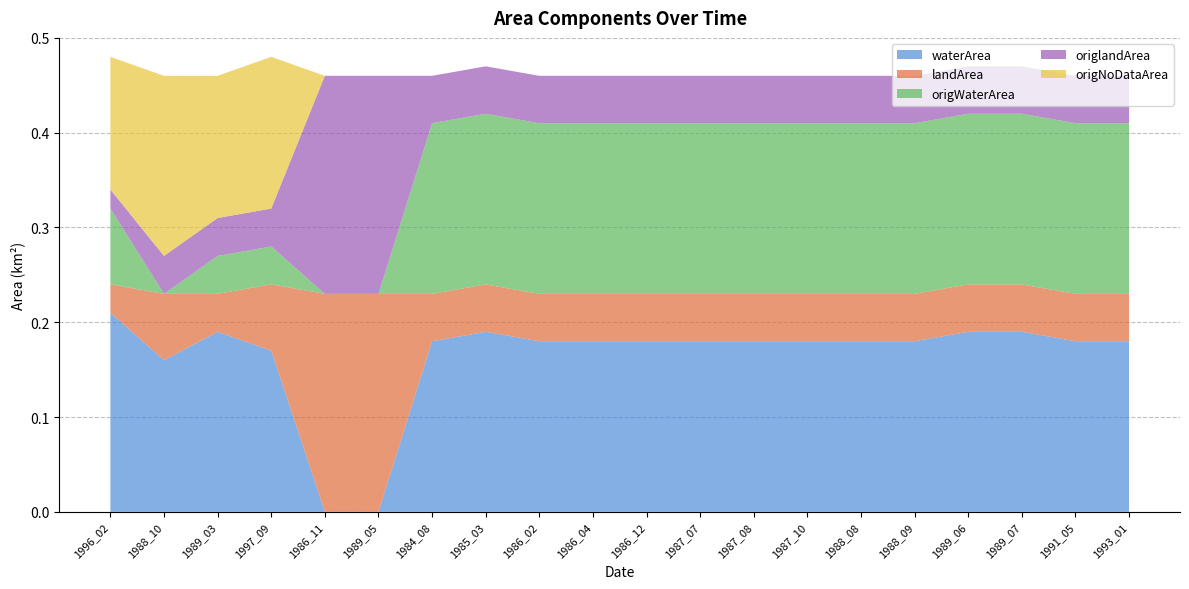

Reading left to right, extract all data points from this chart.

waterArea: 1996_02=0.2	1988_10=0.2	1989_03=0.2	1997_09=0.2	1986_11=0.0	1989_05=0.0	1984_08=0.2	1985_03=0.2	1986_02=0.2	1986_04=0.2	1986_12=0.2	1987_07=0.2	1987_08=0.2	1987_10=0.2	1988_08=0.2	1988_09=0.2	1989_06=0.2	1989_07=0.2	1991_05=0.2	1993_01=0.2
landArea: 1996_02=0.0	1988_10=0.1	1989_03=0.0	1997_09=0.1	1986_11=0.2	1989_05=0.2	1984_08=0.1	1985_03=0.1	1986_02=0.1	1986_04=0.1	1986_12=0.1	1987_07=0.1	1987_08=0.1	1987_10=0.1	1988_08=0.1	1988_09=0.1	1989_06=0.1	1989_07=0.1	1991_05=0.1	1993_01=0.1
origWaterArea: 1996_02=0.1	1988_10=0.0	1989_03=0.0	1997_09=0.0	1986_11=0.0	1989_05=0.0	1984_08=0.2	1985_03=0.2	1986_02=0.2	1986_04=0.2	1986_12=0.2	1987_07=0.2	1987_08=0.2	1987_10=0.2	1988_08=0.2	1988_09=0.2	1989_06=0.2	1989_07=0.2	1991_05=0.2	1993_01=0.2
origlandArea: 1996_02=0.0	1988_10=0.0	1989_03=0.0	1997_09=0.0	1986_11=0.2	1989_05=0.2	1984_08=0.1	1985_03=0.1	1986_02=0.1	1986_04=0.1	1986_12=0.1	1987_07=0.1	1987_08=0.1	1987_10=0.1	1988_08=0.1	1988_09=0.1	1989_06=0.1	1989_07=0.1	1991_05=0.1	1993_01=0.1
origNoDataArea: 1996_02=0.1	1988_10=0.2	1989_03=0.1	1997_09=0.2	1986_11=0.0	1989_05=0.0	1984_08=0.0	1985_03=0.0	1986_02=0.0	1986_04=0.0	1986_12=0.0	1987_07=0.0	1987_08=0.0	1987_10=0.0	1988_08=0.0	1988_09=0.0	1989_06=0.0	1989_07=0.0	1991_05=0.0	1993_01=0.0